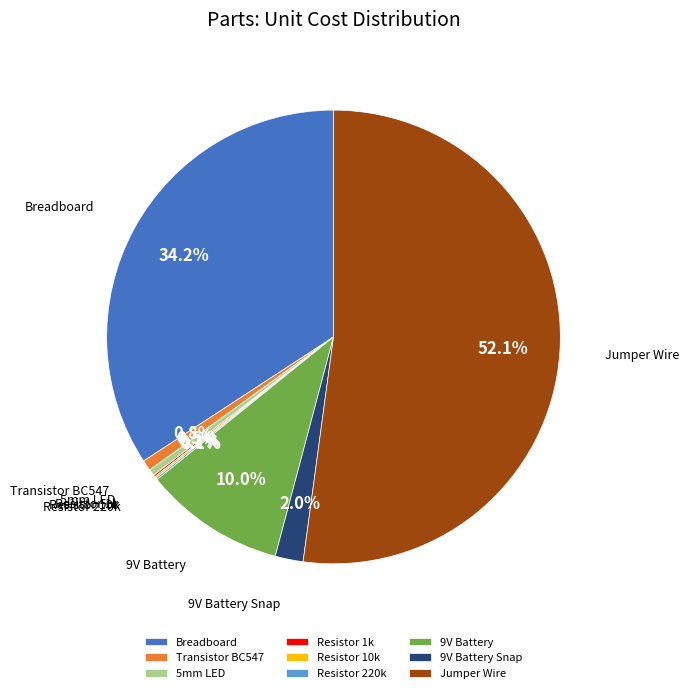

Which slice is the largest?

Jumper Wire